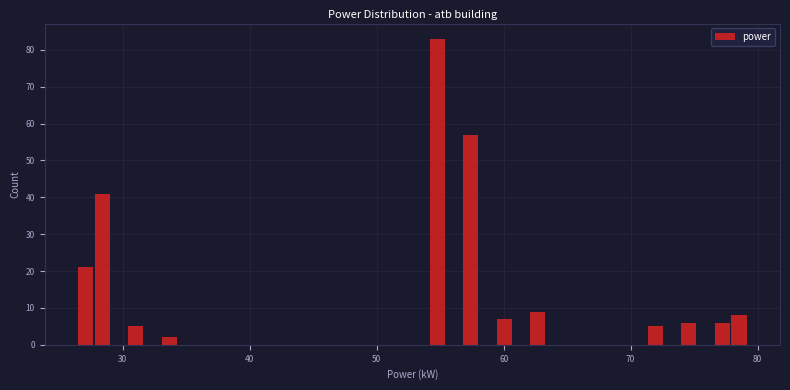

Around what value on the x-axis is the tallest bar? Give the approximate position of its centre, as read against the axis.

55